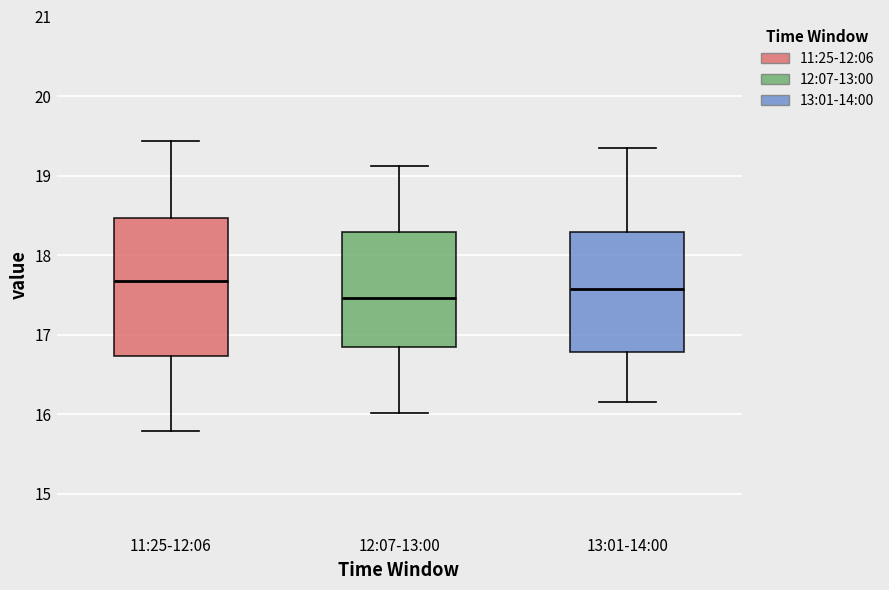

Reading left to right, transcribe this box plot: for each box, give where its median line is, the range the box spans, and where its two whiskers end, as read against the y-axis. The values are not printed on the chart, so give them approximately, as read against the axis.

11:25-12:06: median 17.7, box 16.7 to 18.5, whiskers 15.8 to 19.4
12:07-13:00: median 17.5, box 16.8 to 18.3, whiskers 16.0 to 19.1
13:01-14:00: median 17.6, box 16.8 to 18.3, whiskers 16.2 to 19.4